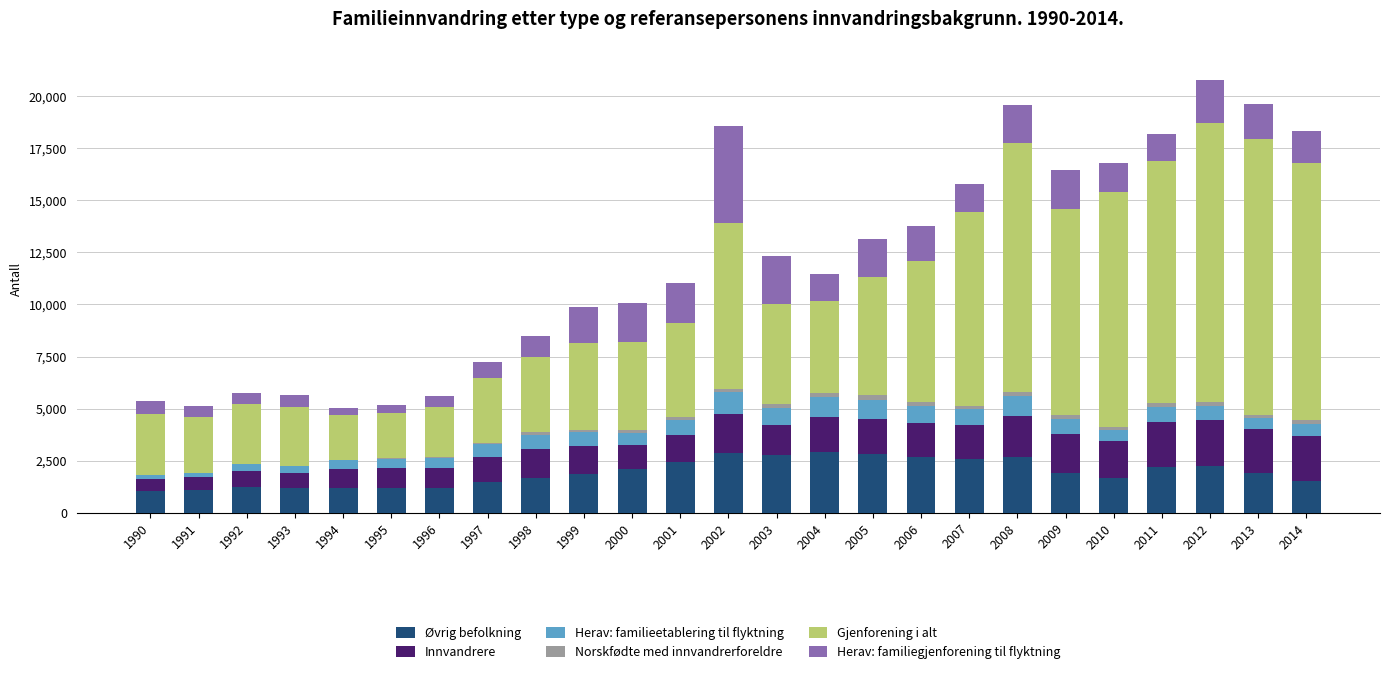

What is the maximum value for Øvrig befolkning?

2937